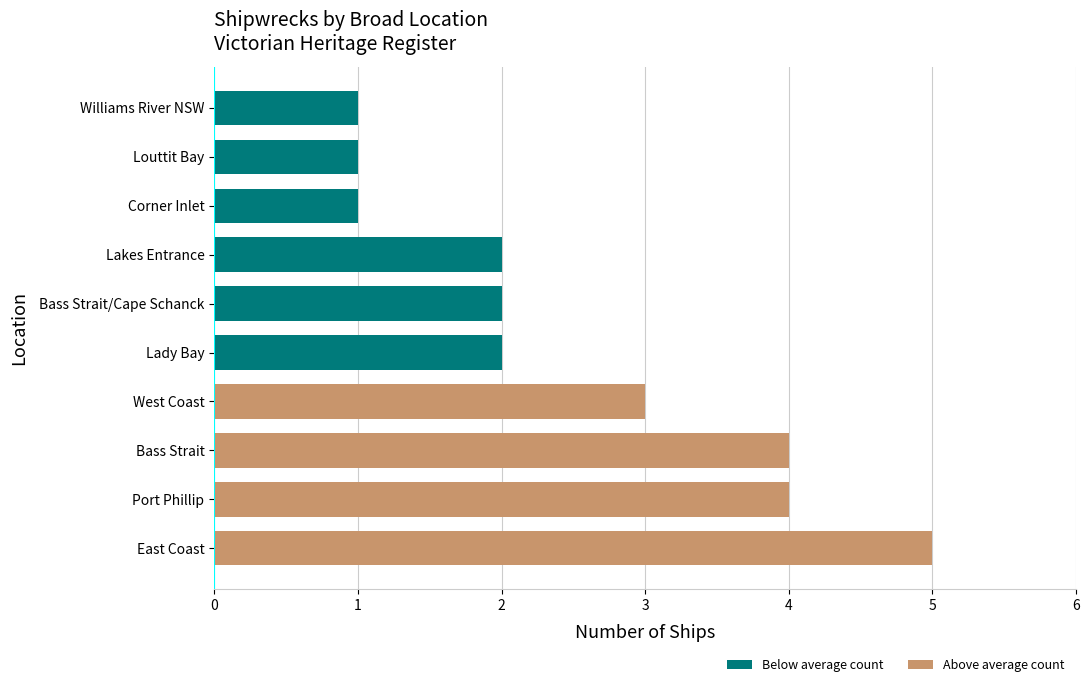

How many values are between 1 and 4?

9